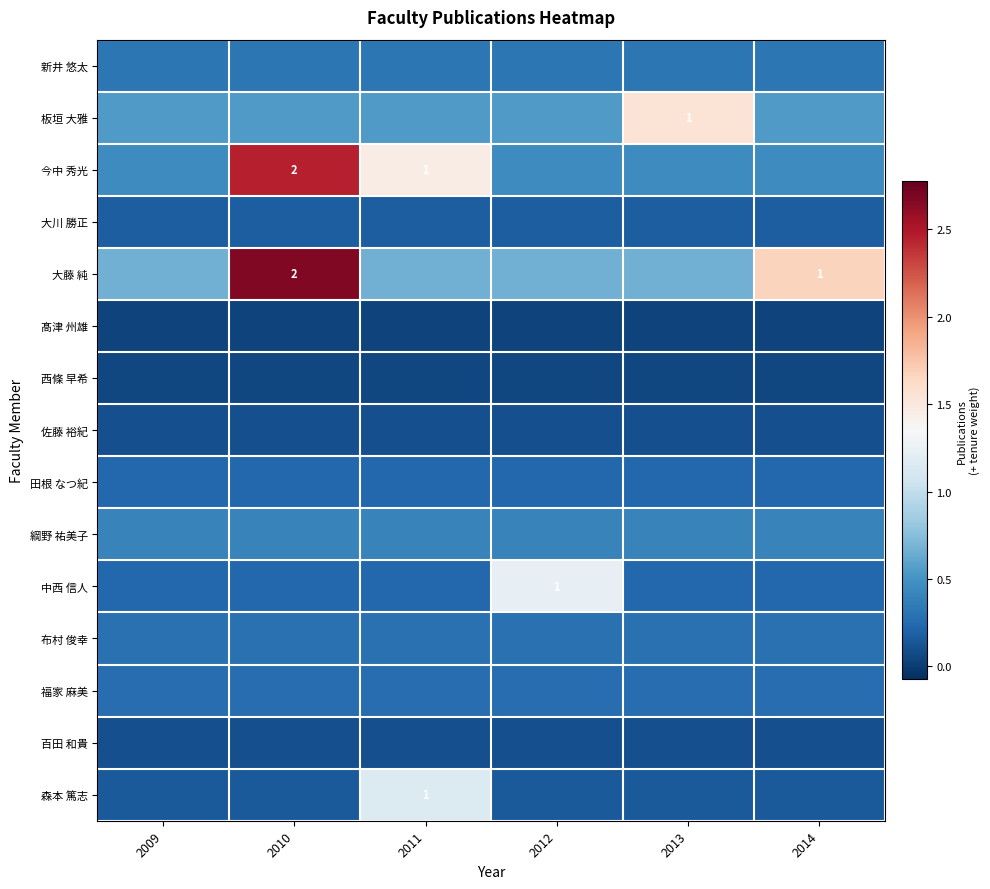

Which has a higher value, 2011 or 2013?

2011